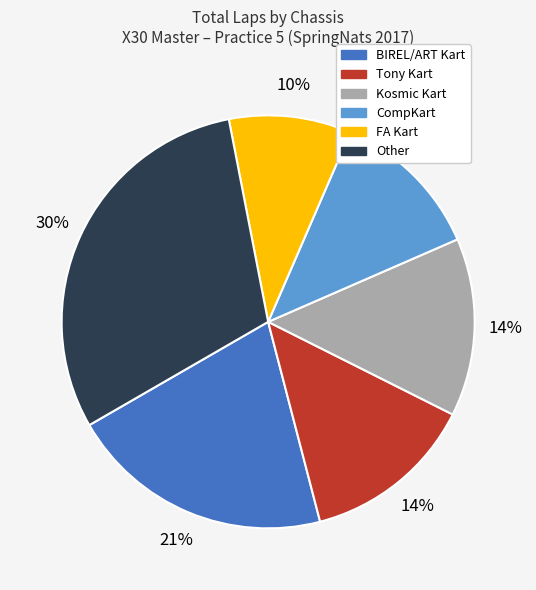

Is there any slice that represents more than half of the pie?

No